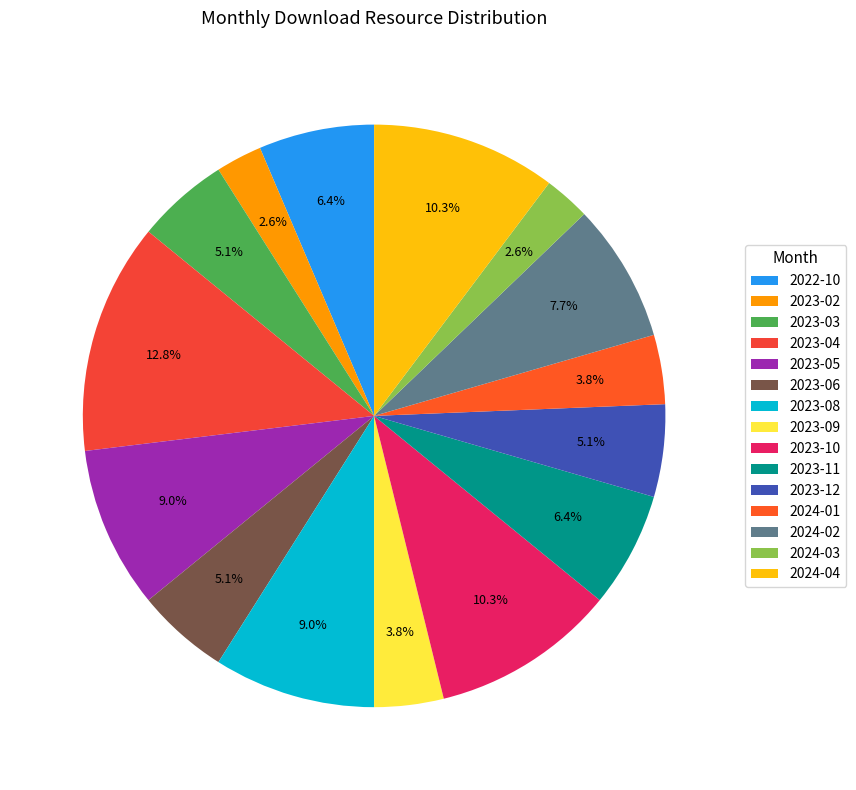

The 2024-02 slice represents 13% of the pie. True or false?

False